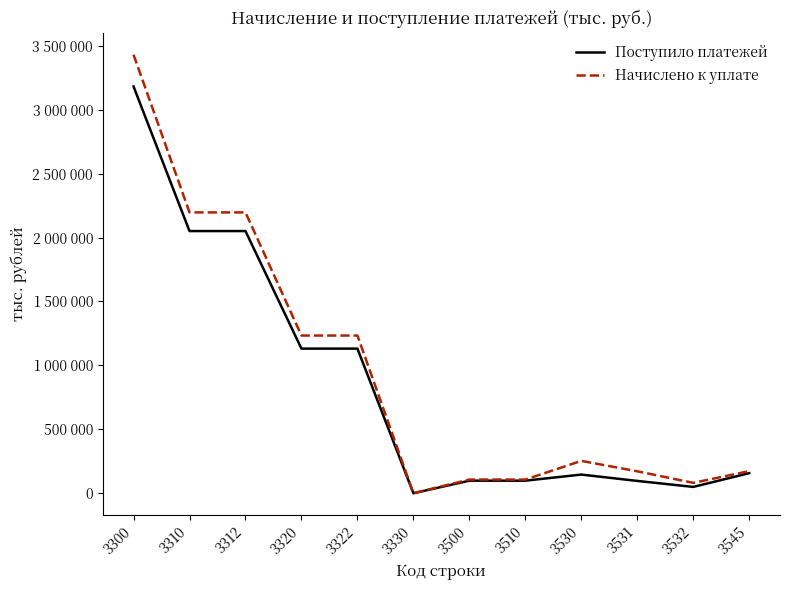

What are all the series names shown in the legend?

Поступило платежей, Начислено к уплате